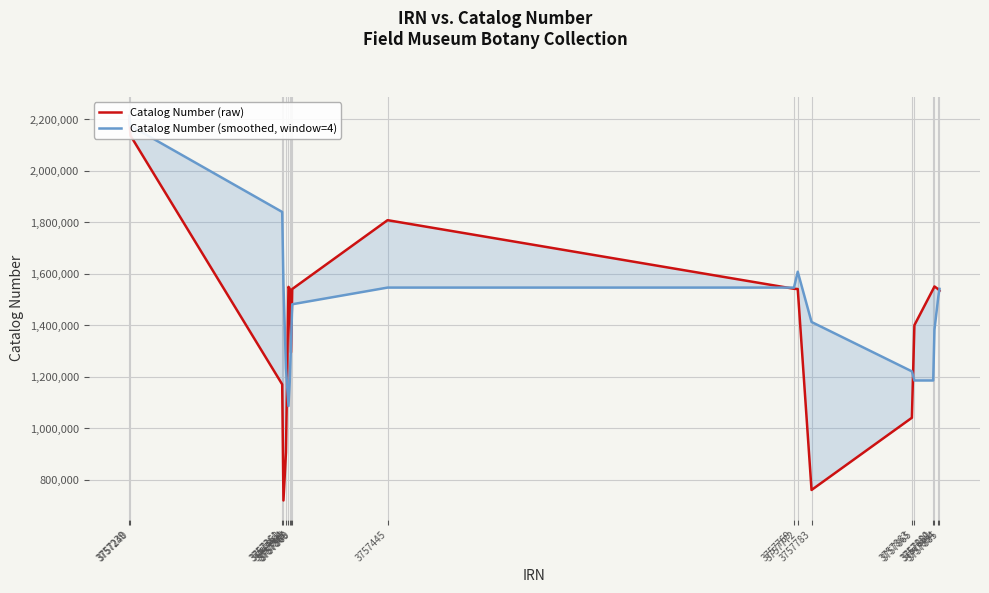

Reading left to right, transcribe all the data shown in this chart.

Catalog Number (raw): 3757239=2213497.0	3757240=2137935.0	3757361=1171347.0	3757362=720461.0	3757364=906661.0	3757366=1550103.0	3757367=1542612.0	3757368=1295624.0	3757369=1541630.0	3757445=1808998.0	3757769=1542611.0	3757772=1541677.0	3757783=761221.0	3757863=1041699.0	3757865=1401126.0	3757880=1541678.0	3757881=1551511.0	3757884=1540990.0	3757885=1534766.0
Catalog Number (smoothed, window=4): 3757239=2213497.0	3757240=2175716.0	3757361=1840926.3	3757362=1560810.0	3757364=1234101.0	3757366=1087143.0	3757367=1179959.2	3757368=1323750.0	3757369=1482492.2	3757445=1547216.0	3757769=1547215.8	3757772=1608729.0	3757783=1413626.8	3757863=1221802.0	3757865=1186430.8	3757880=1186431.0	3757881=1384003.5	3757884=1508826.2	3757885=1542236.2